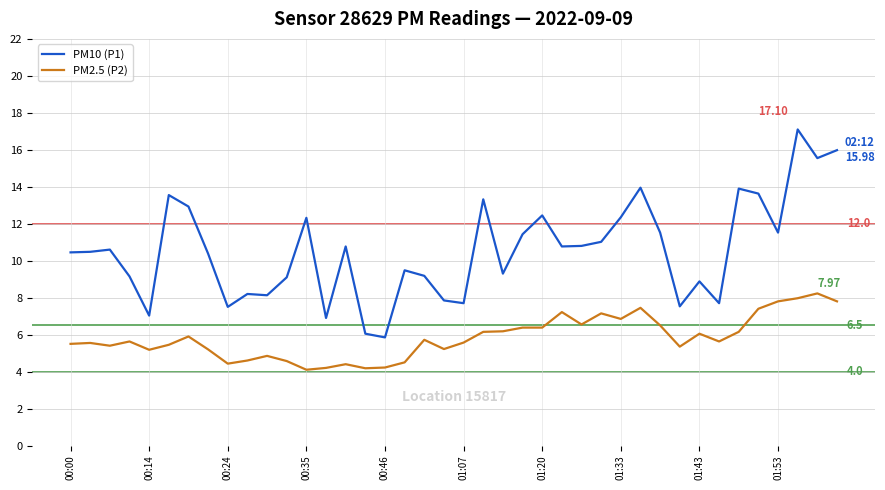

True or false: PM2.5 (P2) and PM10 (P1) cross at least once.

False